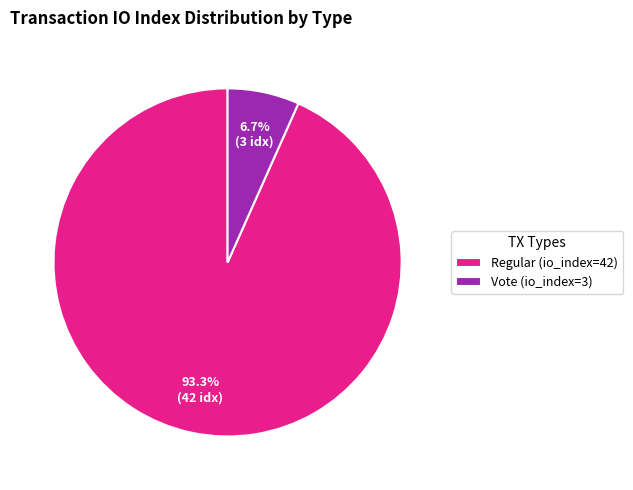

Is there a majority slice in this chart?

Yes